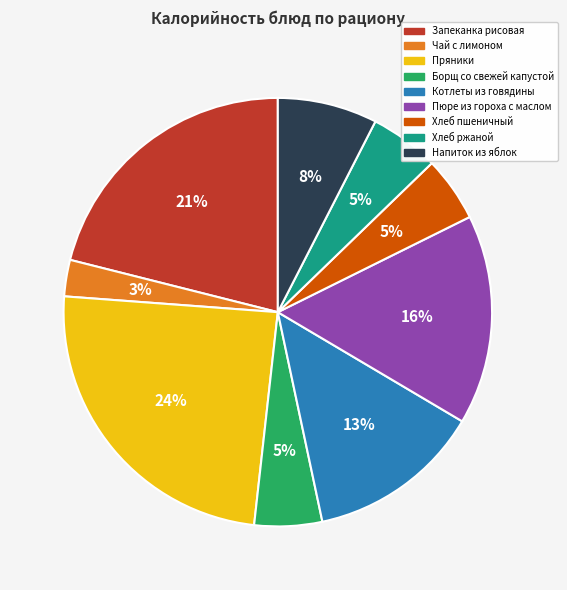

How many slices are in this pie chart?

9